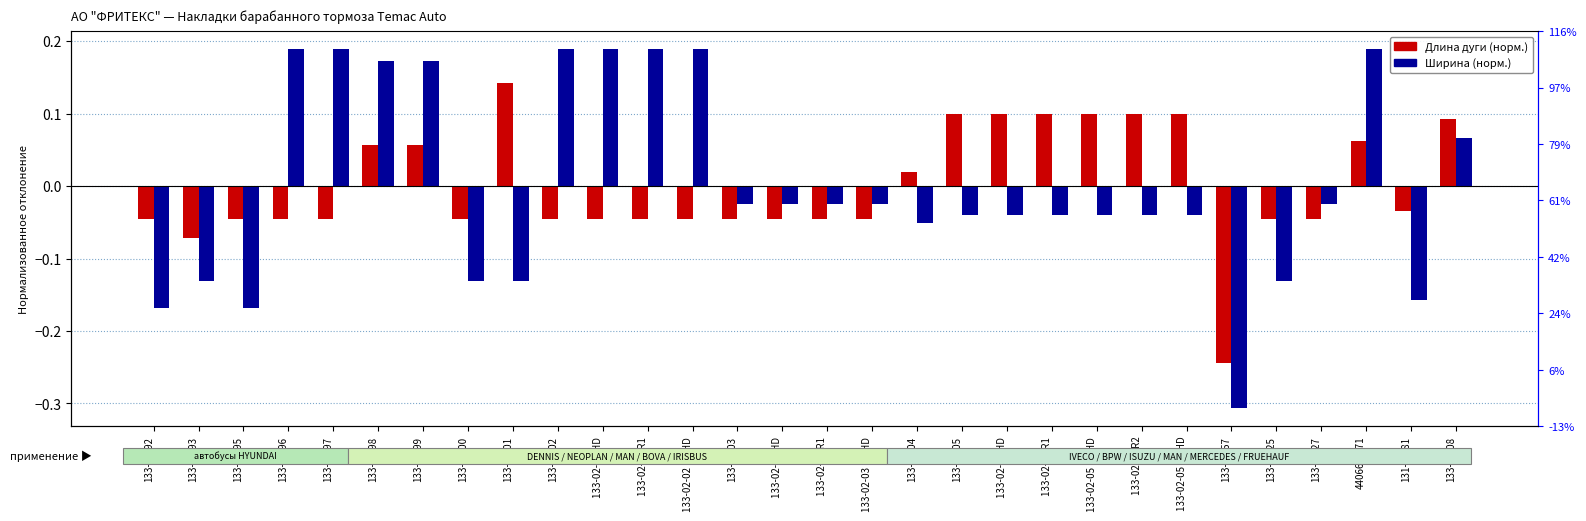

What is the minimum value shown in the chart?

-0.3